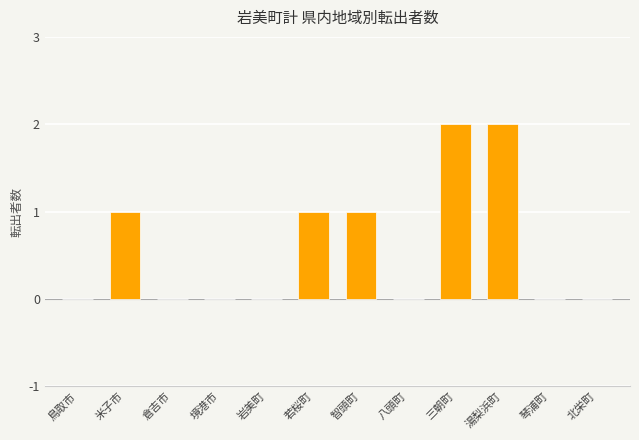

Reading left to right, transcribe all the data shown in this chart.

0	1	0	0	0	1	1	0	2	2	0	0